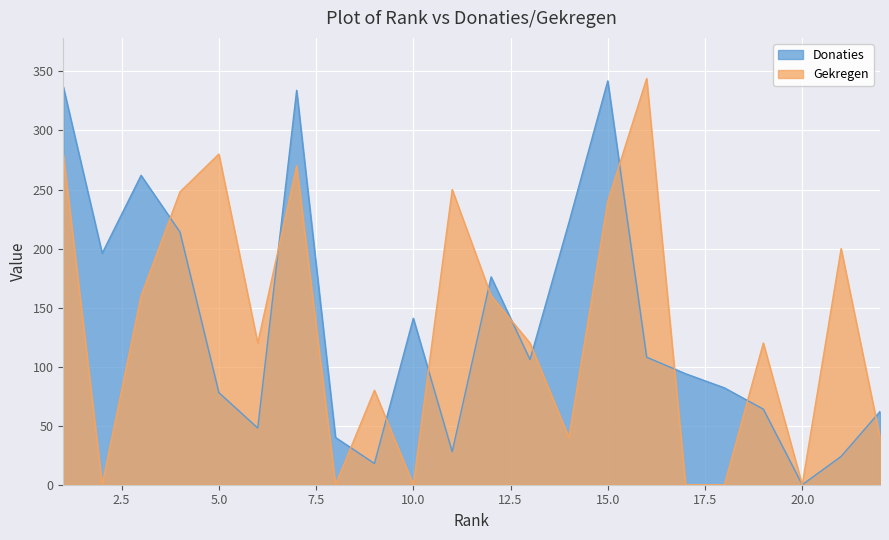

Reading right to left, what are all the values shown in this chart?

Donaties: 62	24	0	64	82	94	108	342	222	106	176	28	141	18	40	334	48	78	214	262	196	337
Gekregen: 40	200	0	120	0	0	344	240	40	120	160	250	0	80	0	270	120	280	248	160	0	280